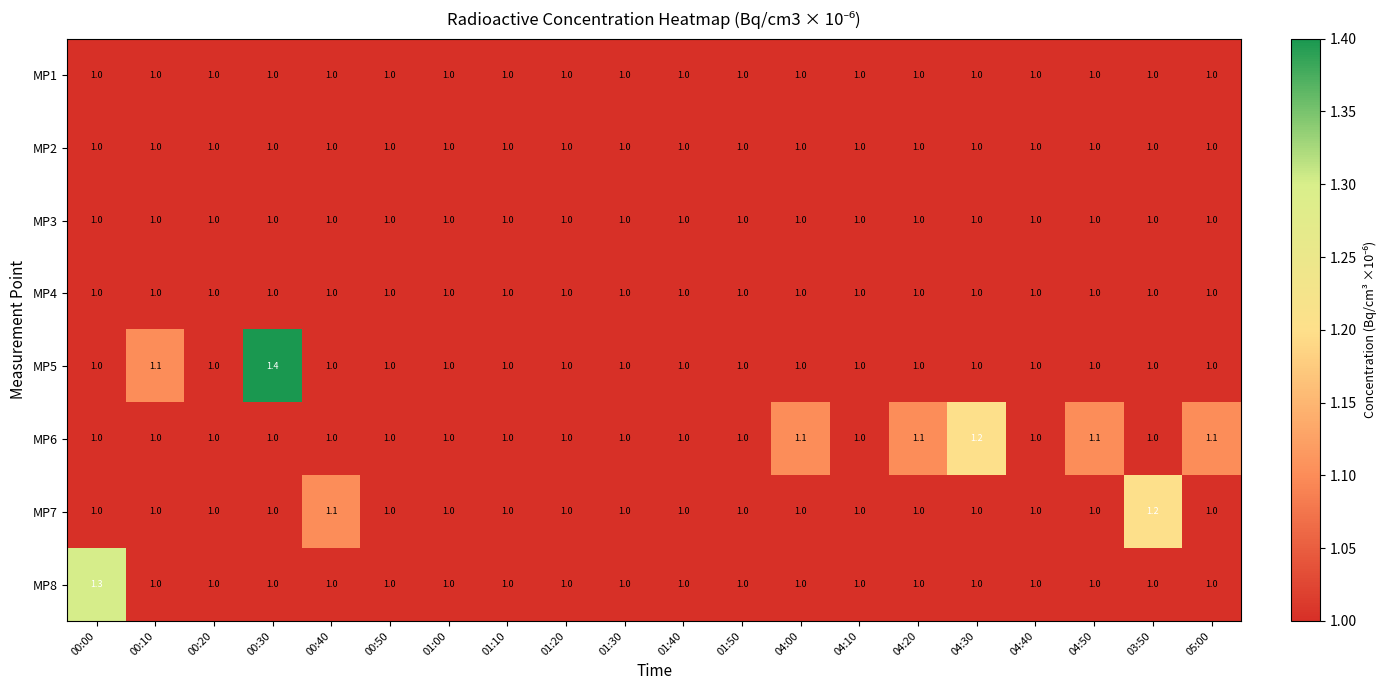

The MP5 series shows 1.5 at 04:30. True or false?

False